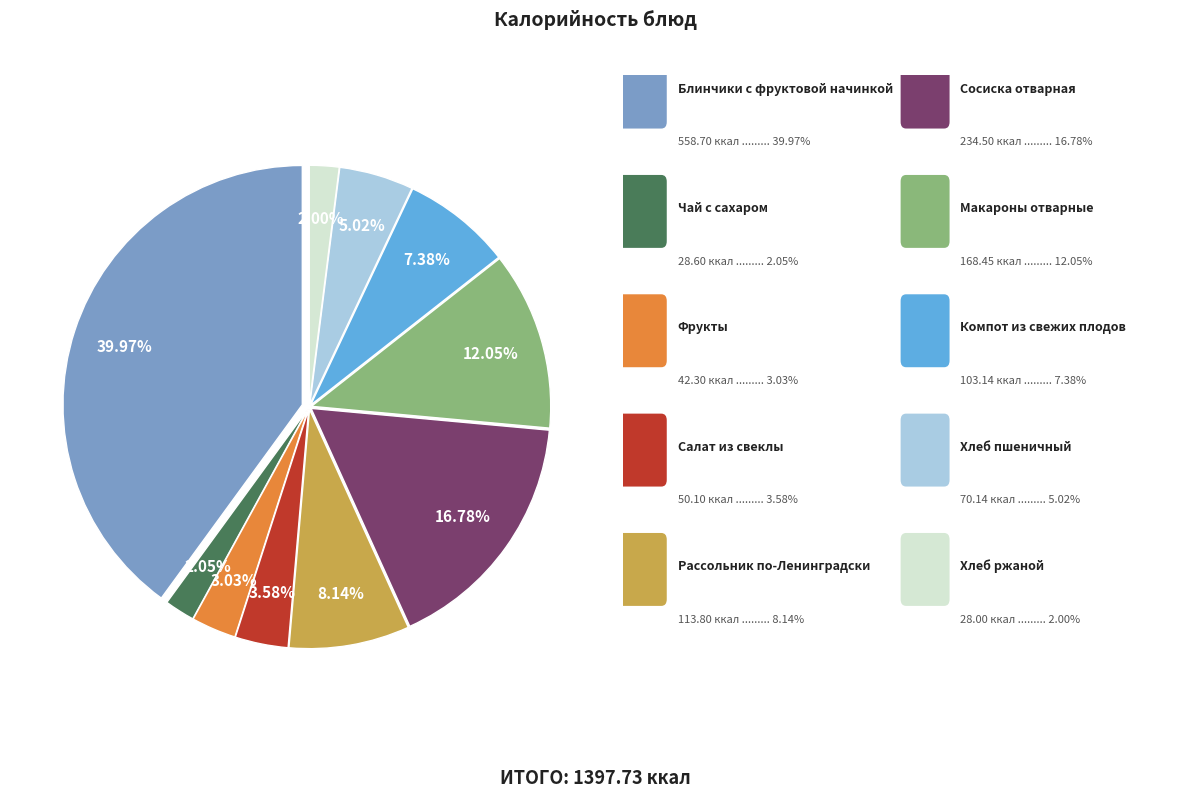

Is there any slice that represents more than half of the pie?

No